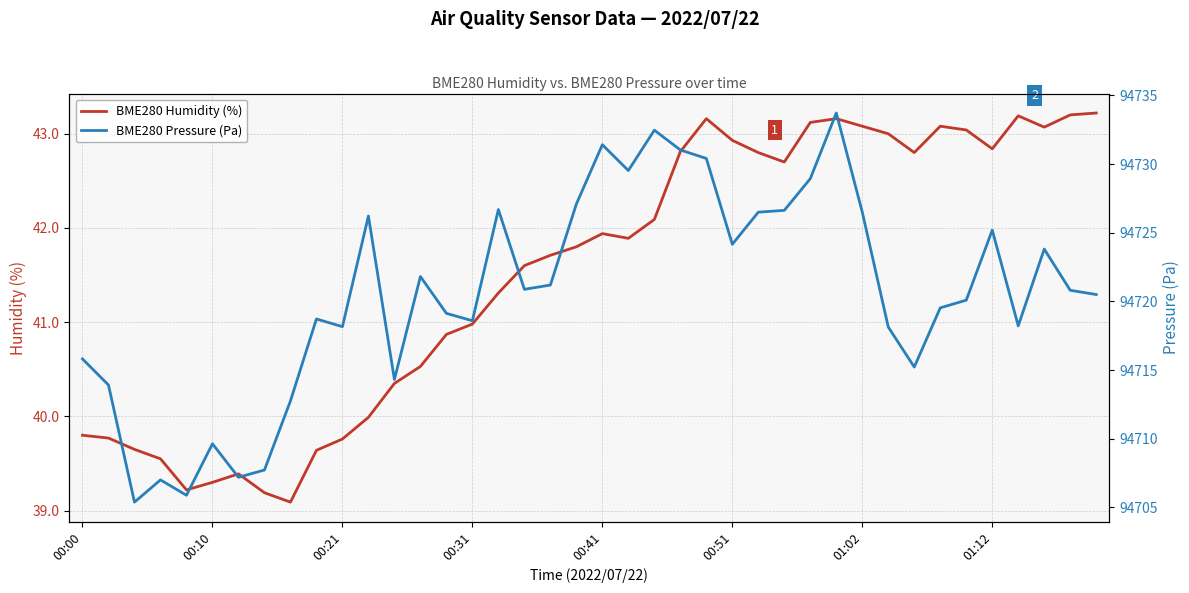

What is the total value across all series at 18?

94762.9